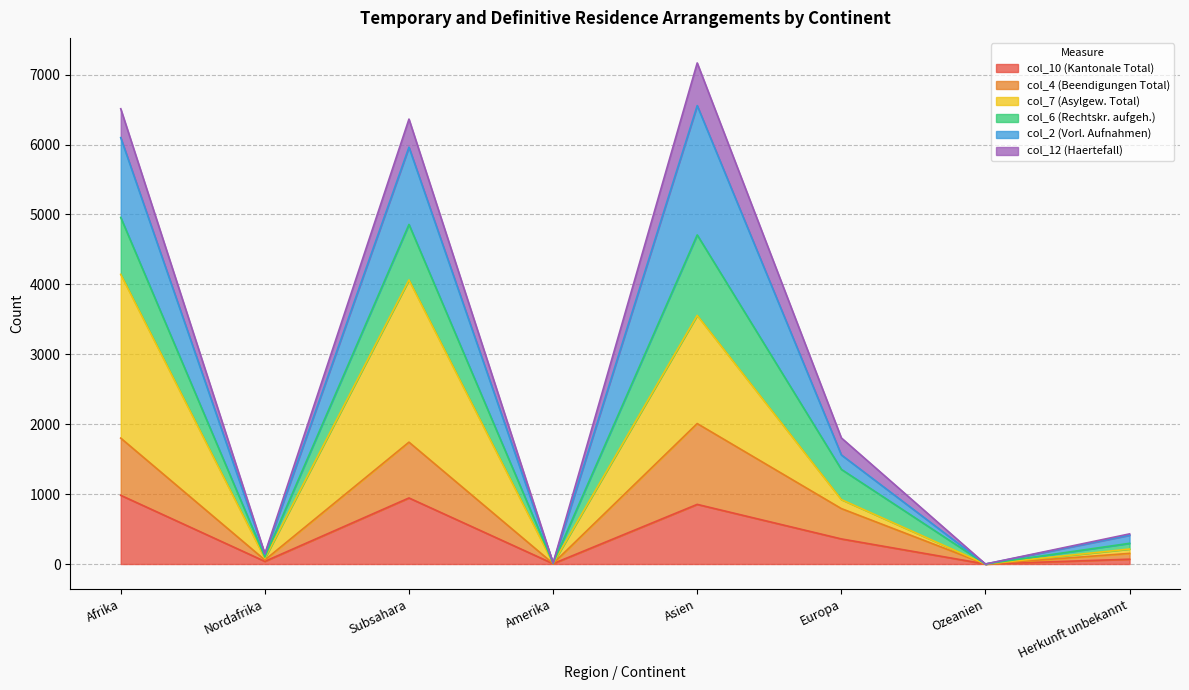

How many data points does each series have?

8